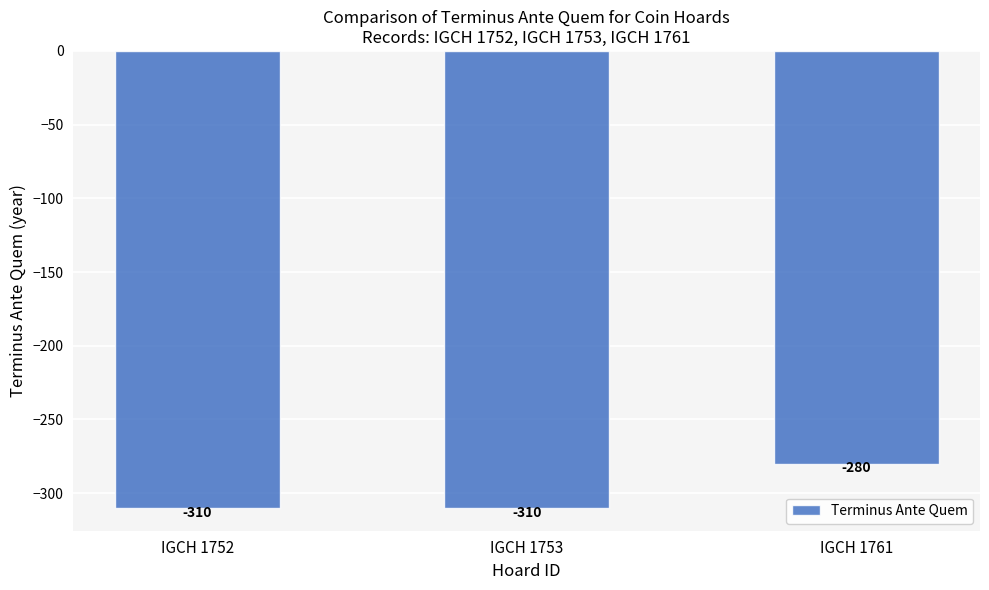

Which has a higher value, IGCH 1753 or IGCH 1761?

IGCH 1761